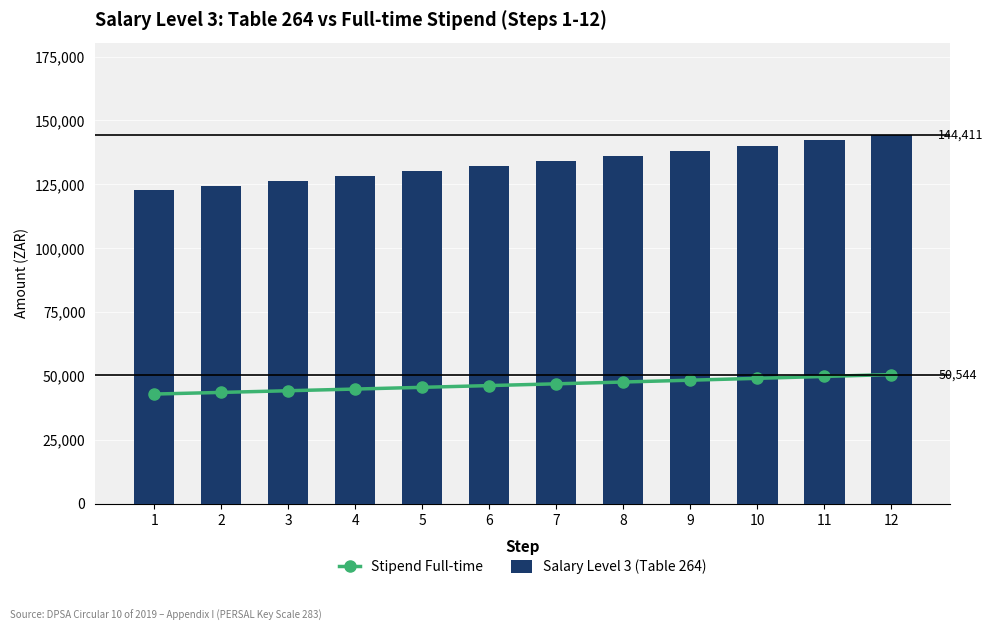

Is it true that Stipend Full-time equals 46224 at 6?

True